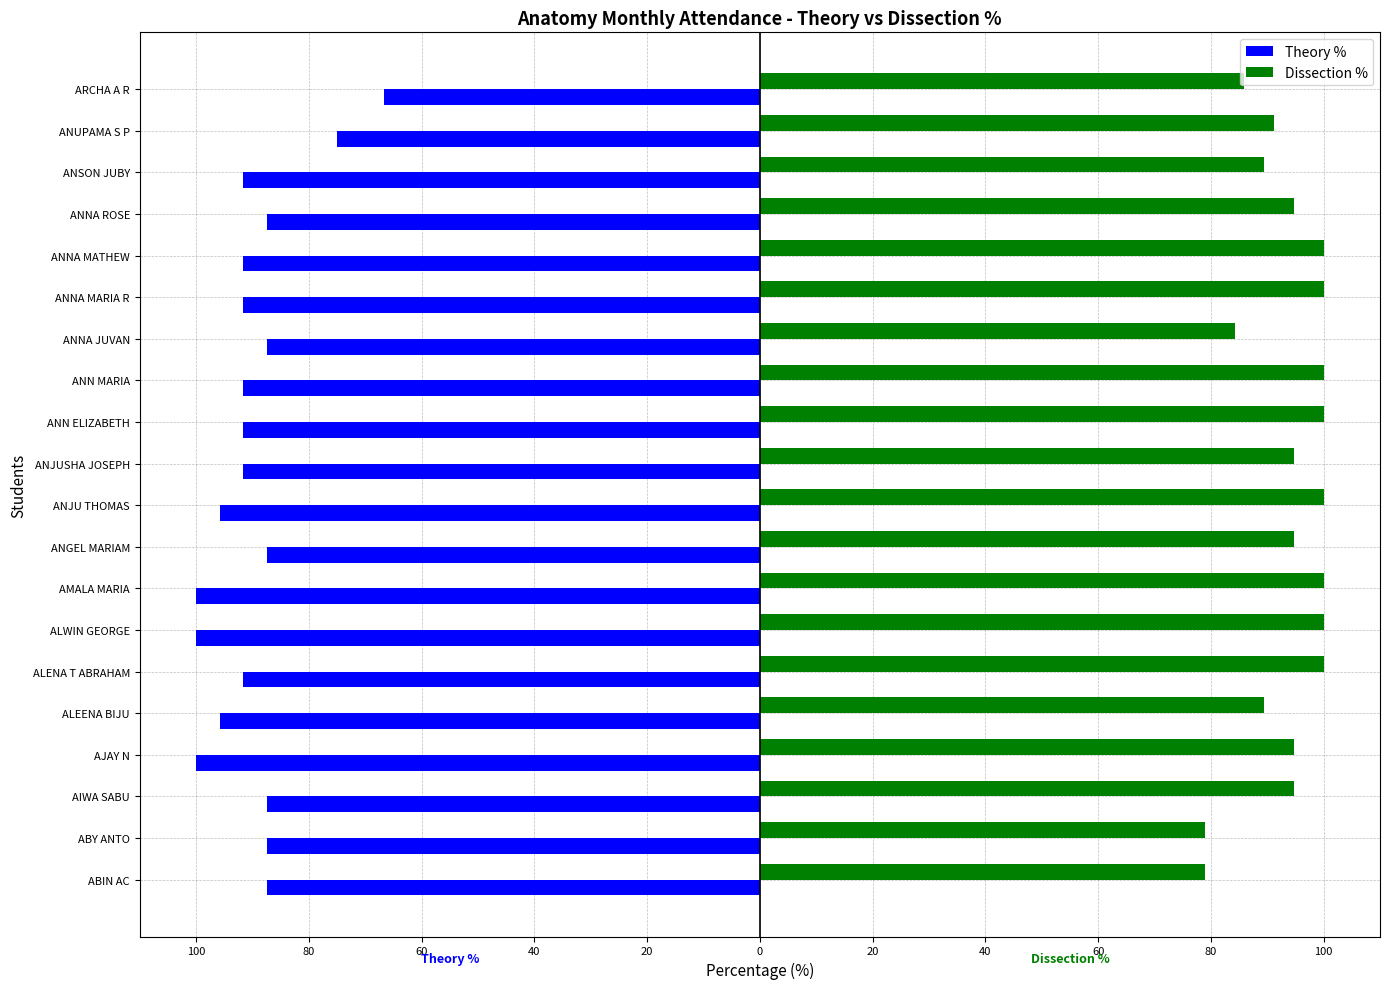

List the series in order of their overall mean, lowest first.

Theory %, Dissection %